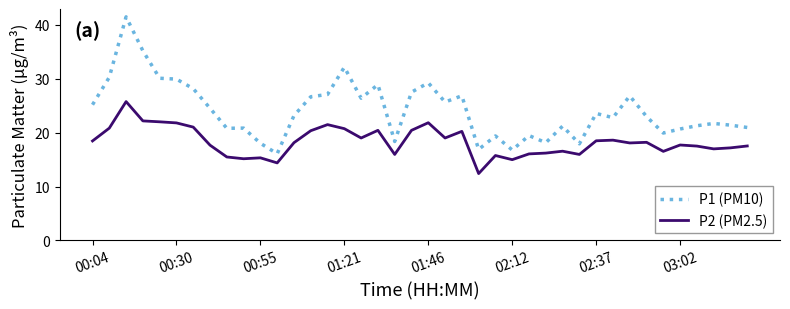

Rank the series by their maximum value, from highest to lowest.

P1 (PM10), P2 (PM2.5)